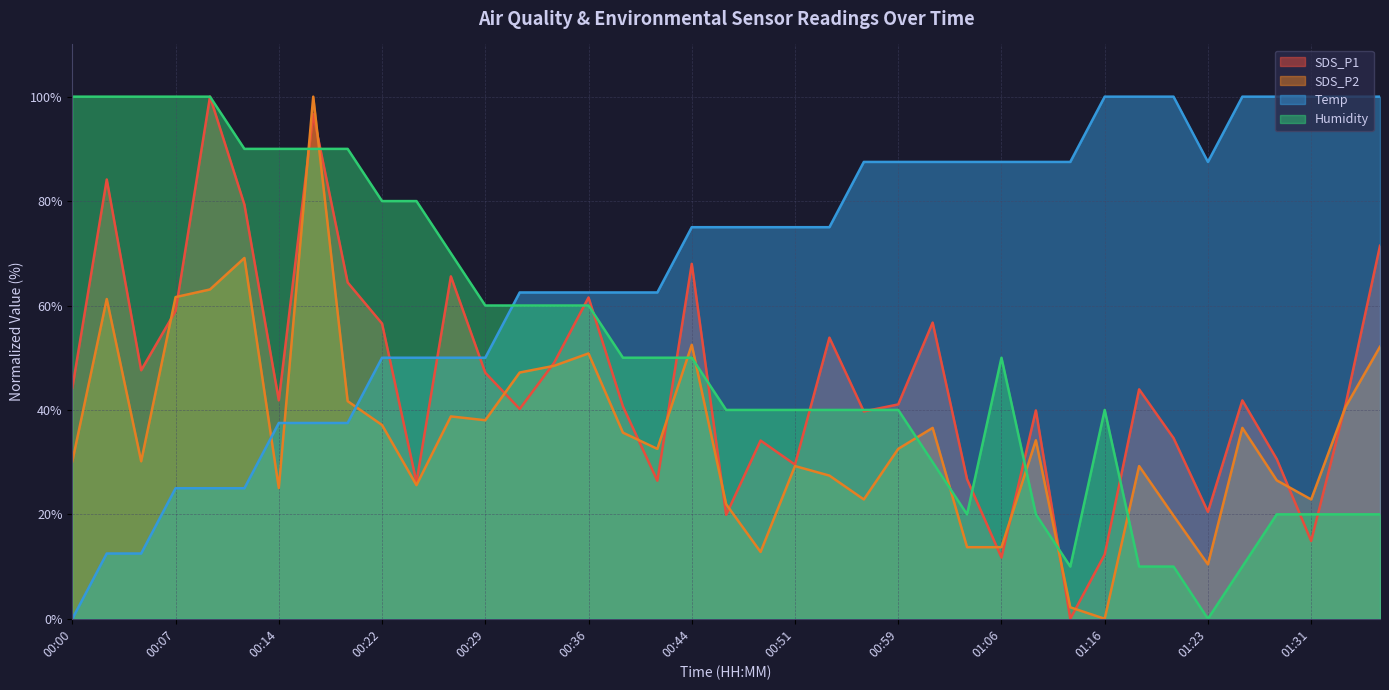

How many times do Temp and Humidity cross each other?

1